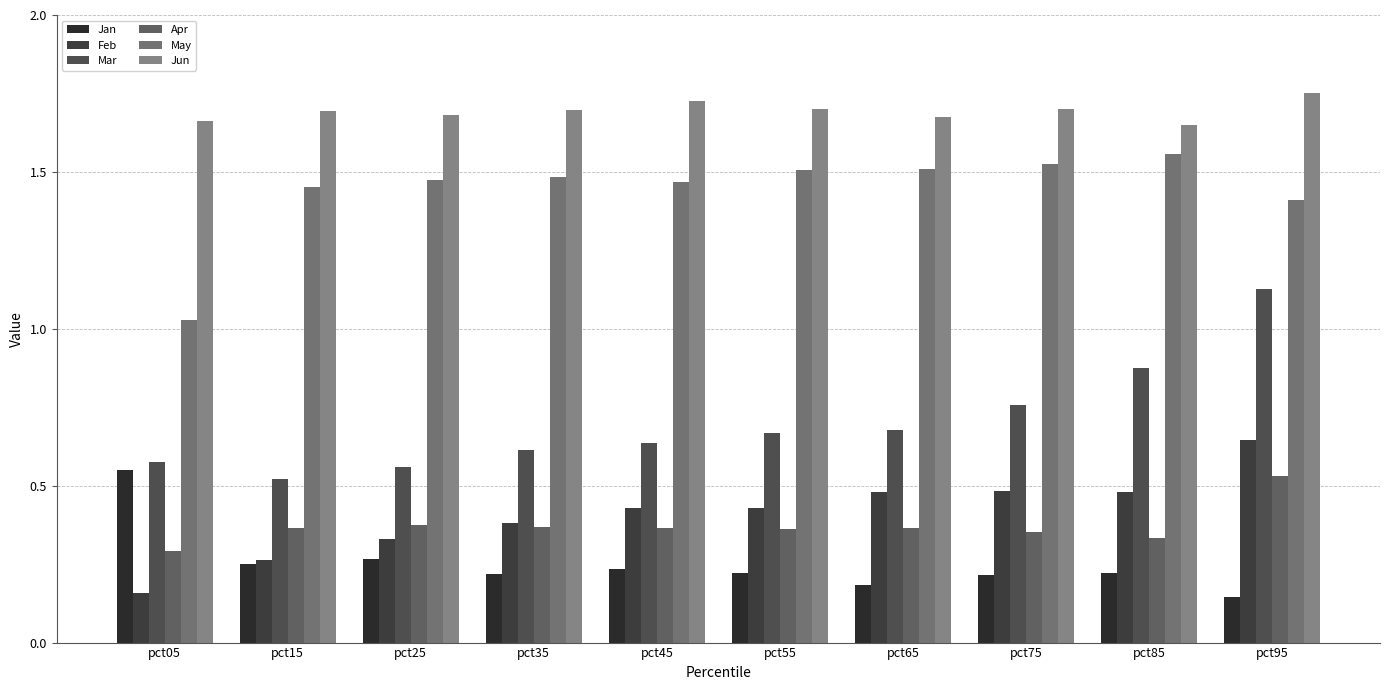

The value of Apr at pct25 is 0.4. True or false?

True